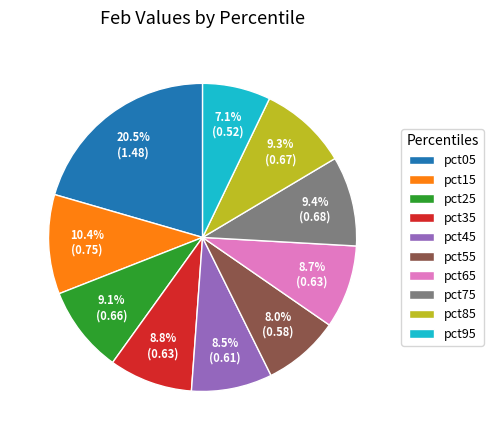

Does pct05 account for over 50% of the chart?

No